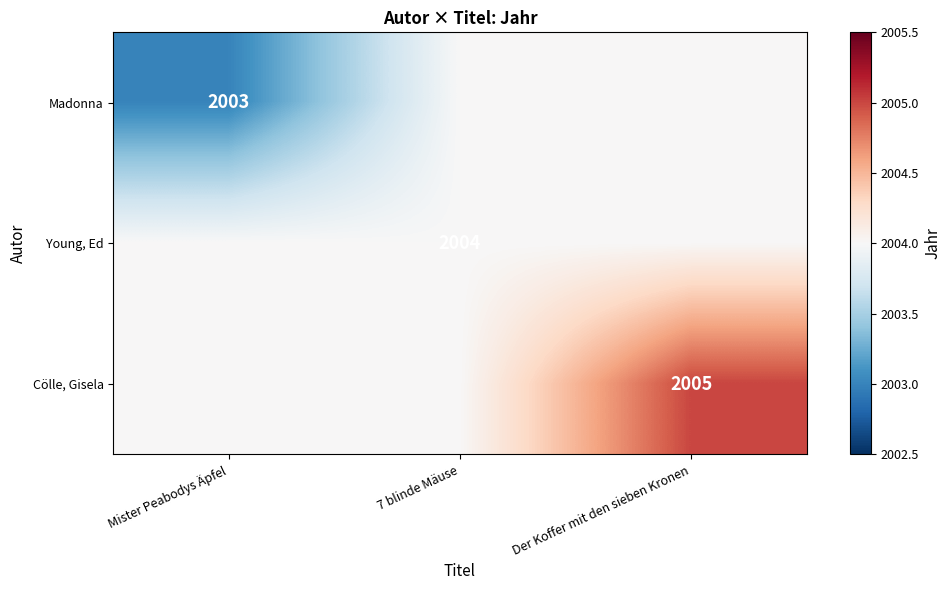

The value of Cölle, Gisela at Der Koffer mit den sieben Kronen is 2888. True or false?

False